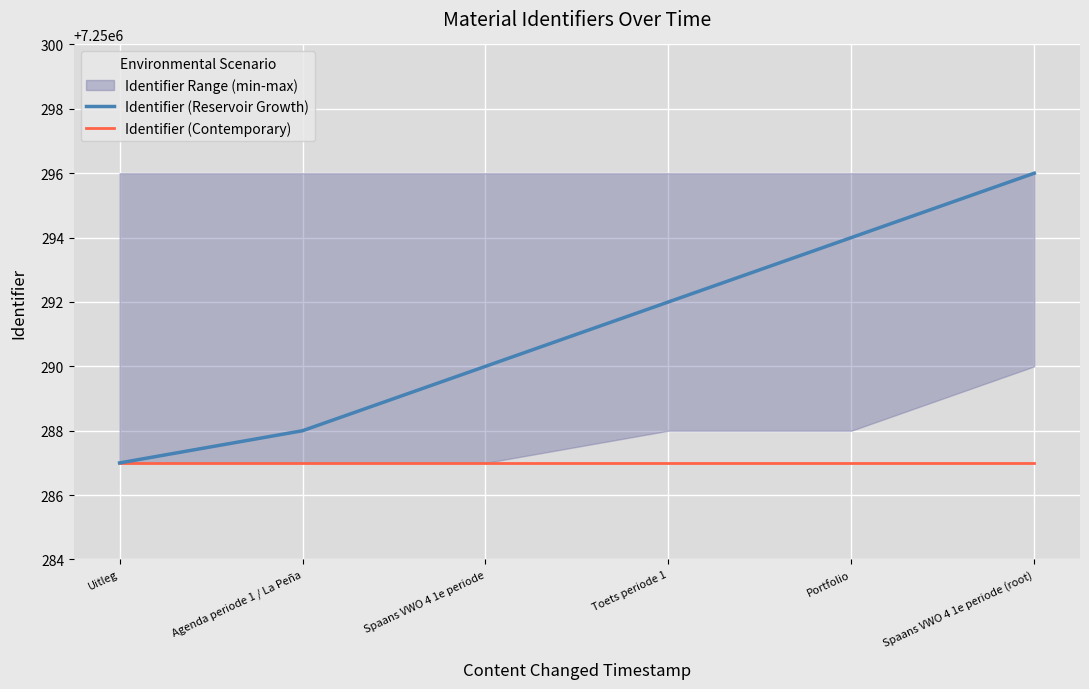

Does the chart display data point markers on the line(s)?

No